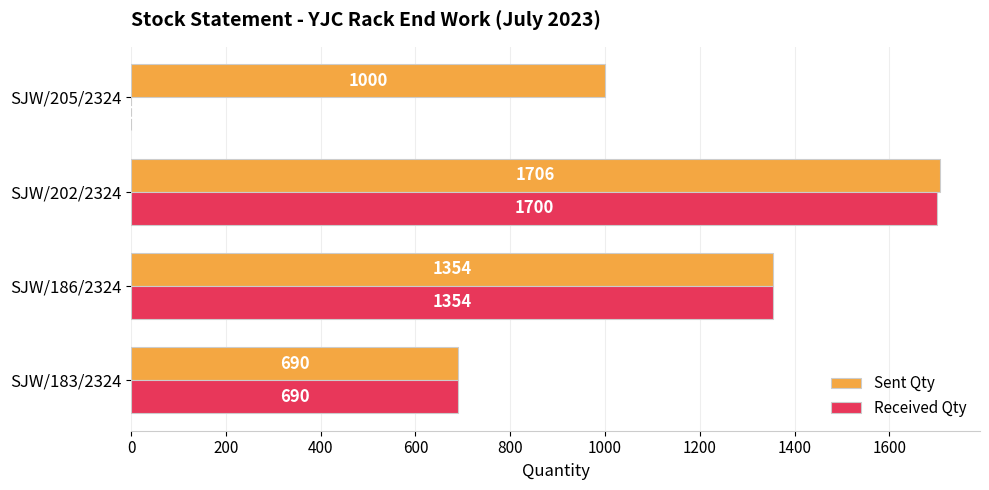

Is it true that Received Qty equals 1226 at SJW/183/2324?

False